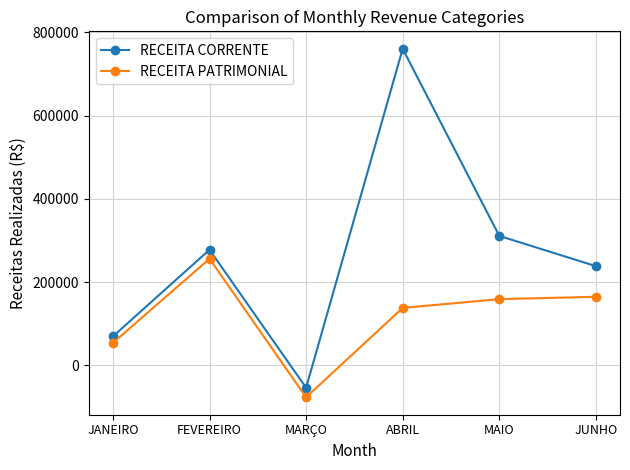

What is the difference between the highest and lowest values at MAIO?

151894.8